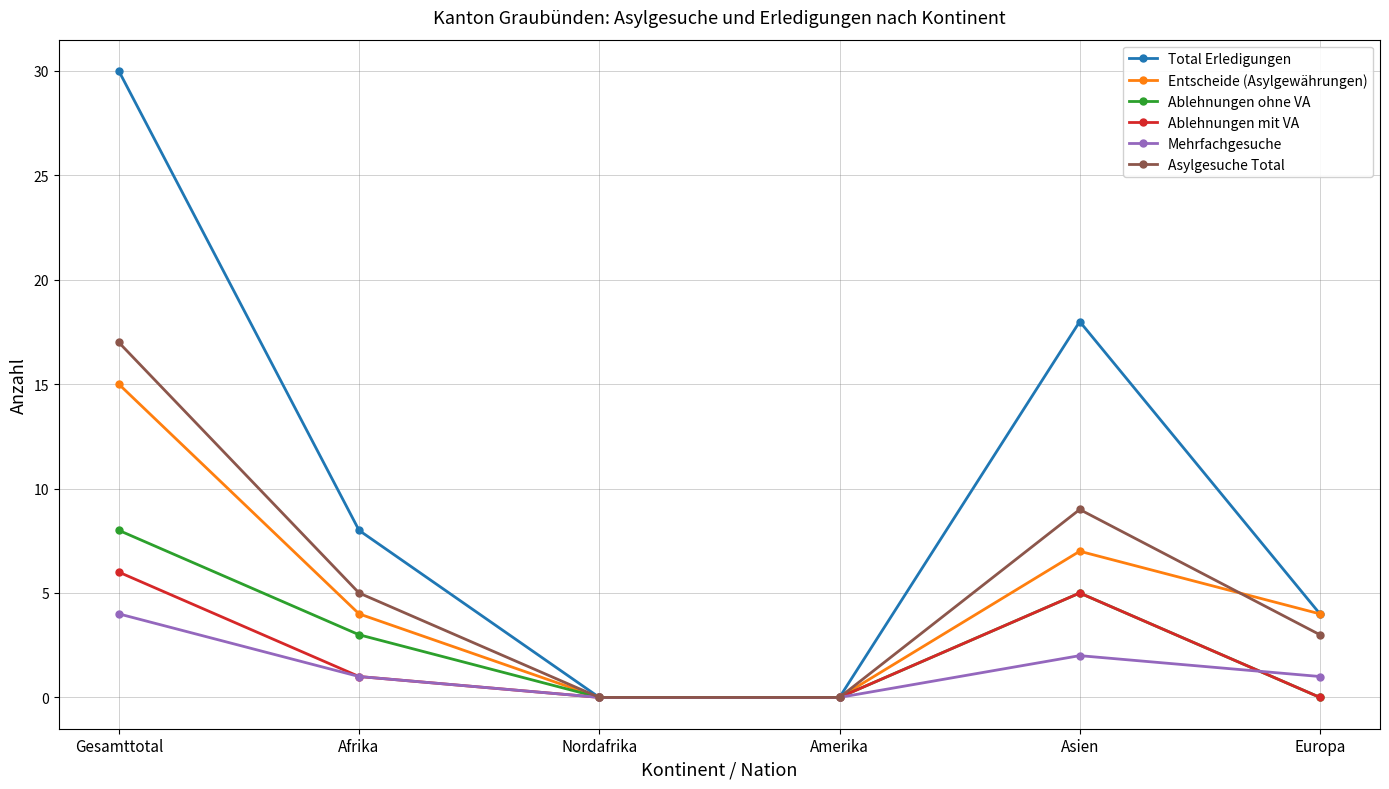

How many values in the Total Erledigungen series are below 8?

3